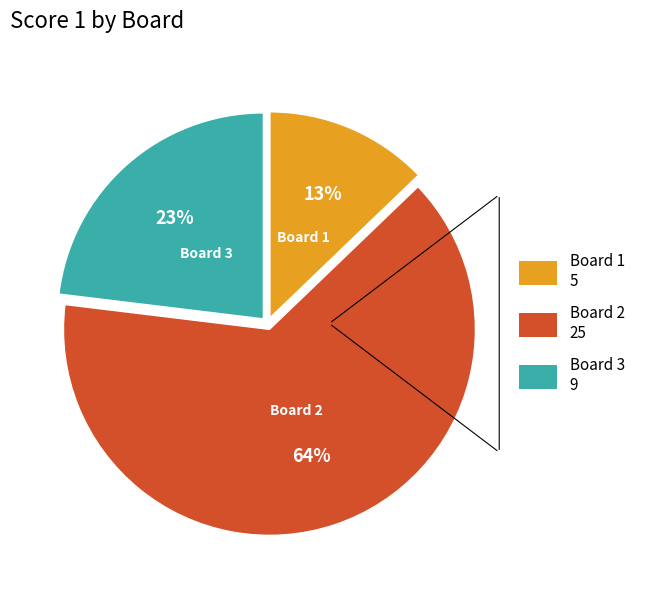

Is there a majority slice in this chart?

Yes